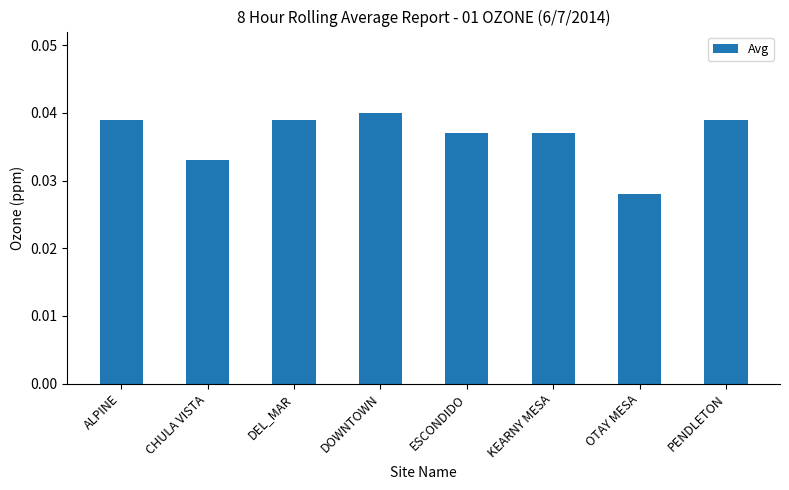

Does the chart contain any negative values?

No